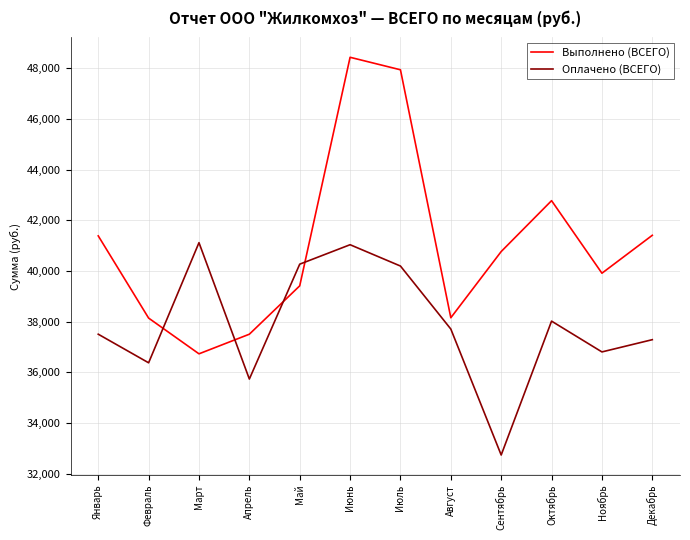

Which series changed the most between Июнь and Ноябрь?

Выполнено (ВСЕГО)